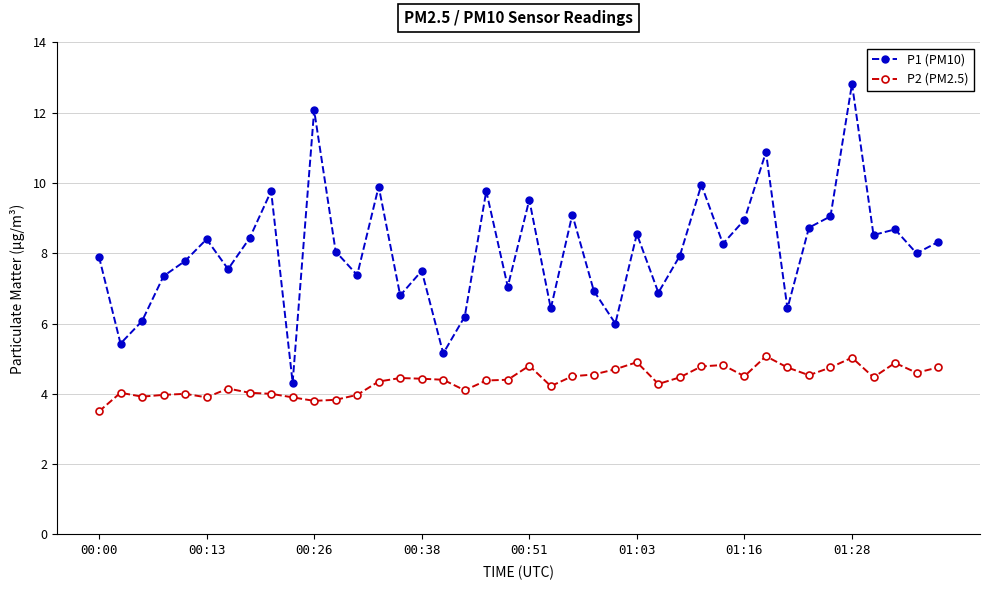

What is the difference between the second highest and second lowest values in the P1 (PM10) series?

6.9